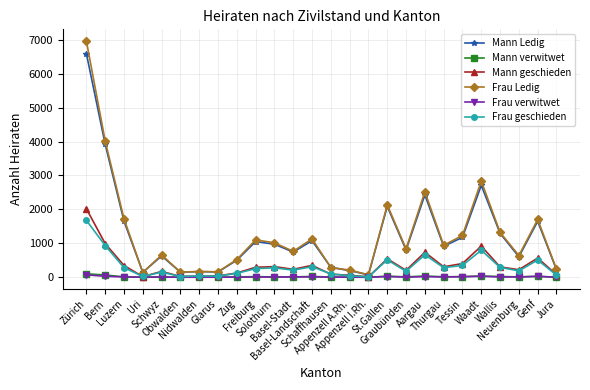

Where does the Mann Ledig series first go above 913?

Zürich